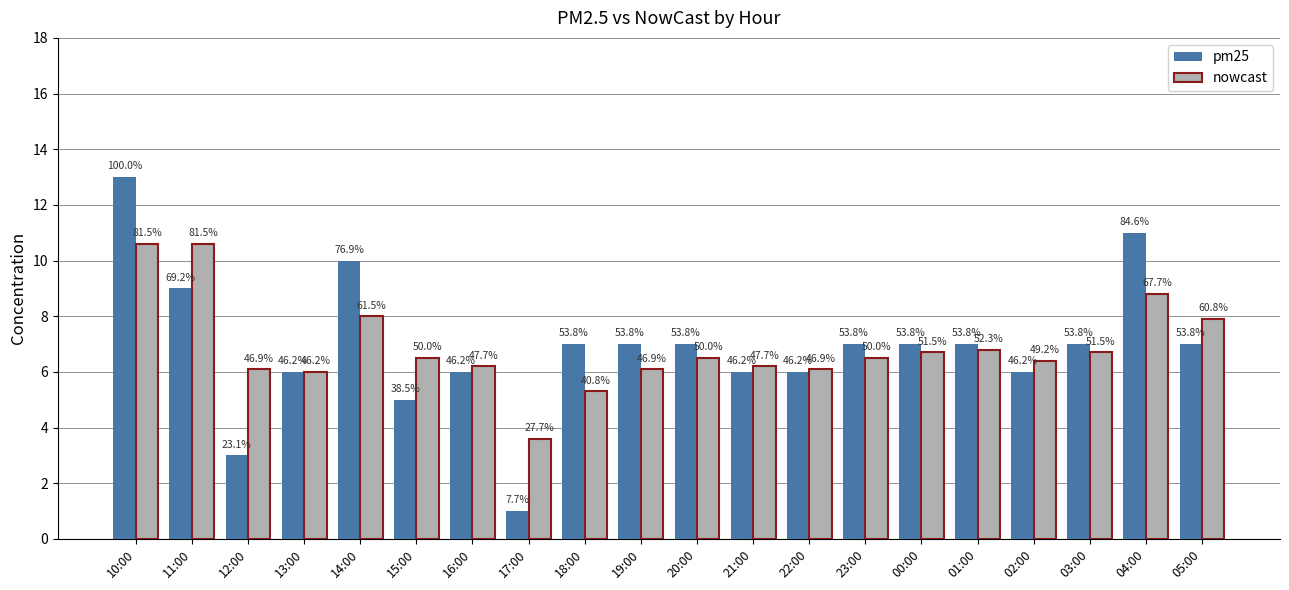

Which series has the widest spread of values?

pm25